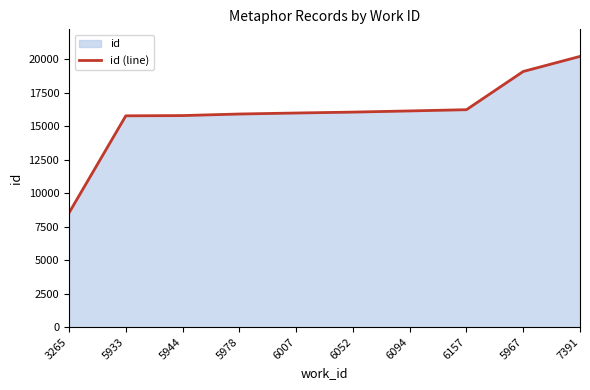

What is the average value?

15960